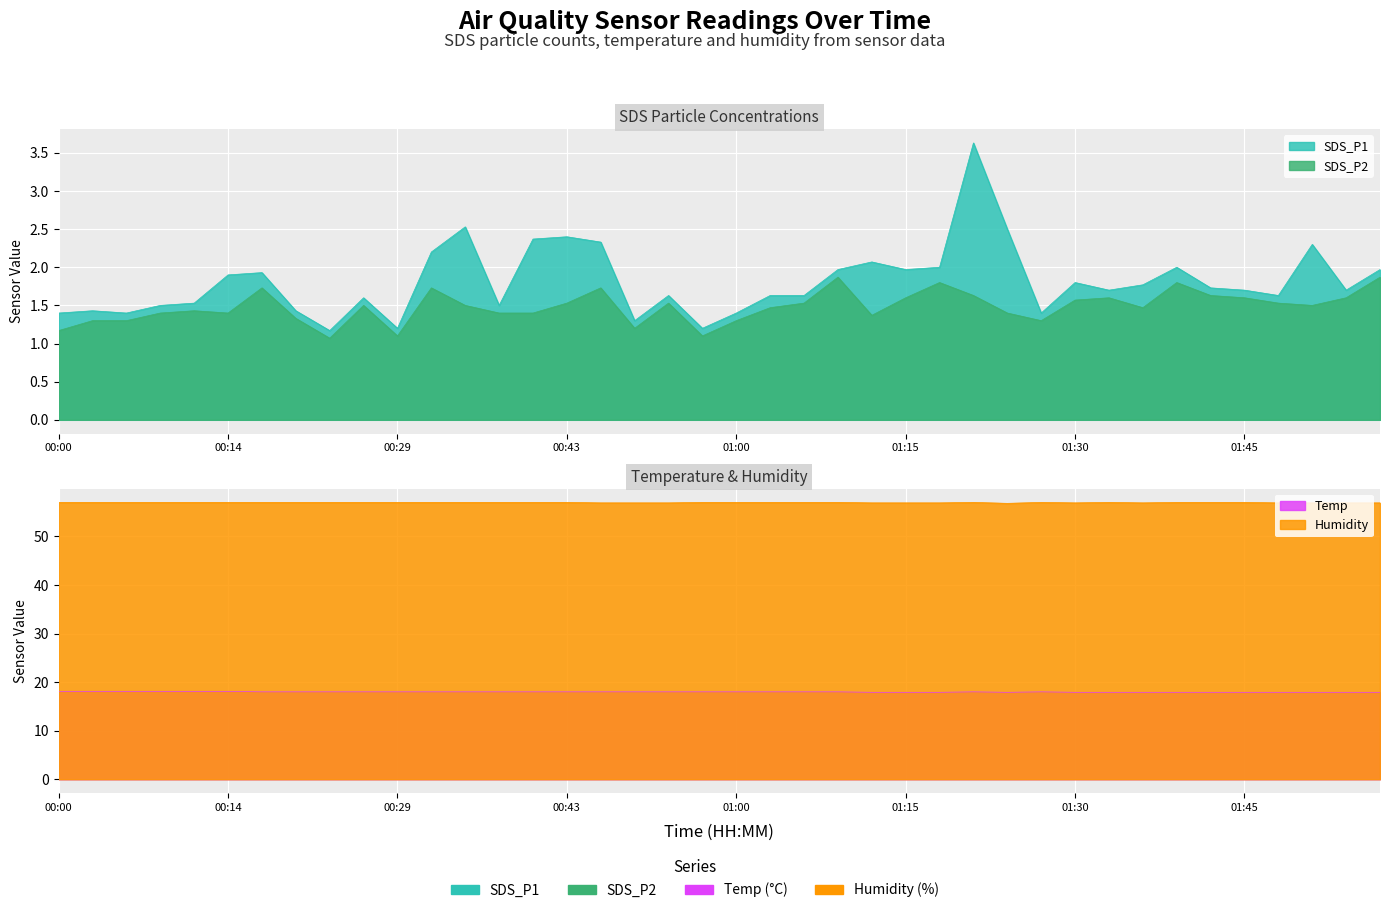

At which label does Temp first exceed 18?

00:00